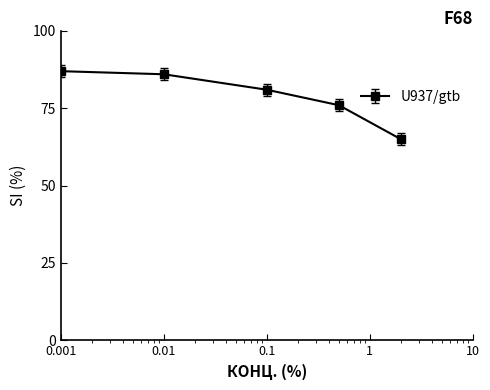

True or false: there are more than 1 points higher than both neighbors.

False